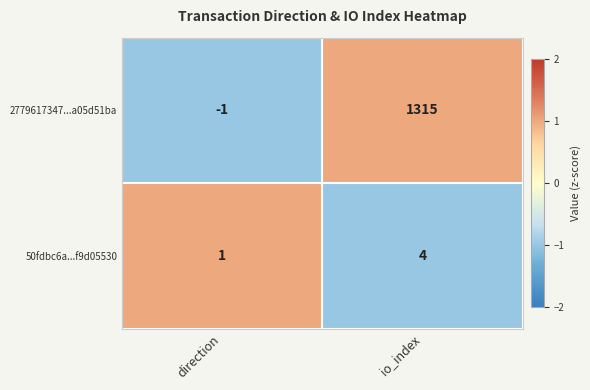

Is it true that 2779617347...a05d51ba equals 1315 at io_index?

True